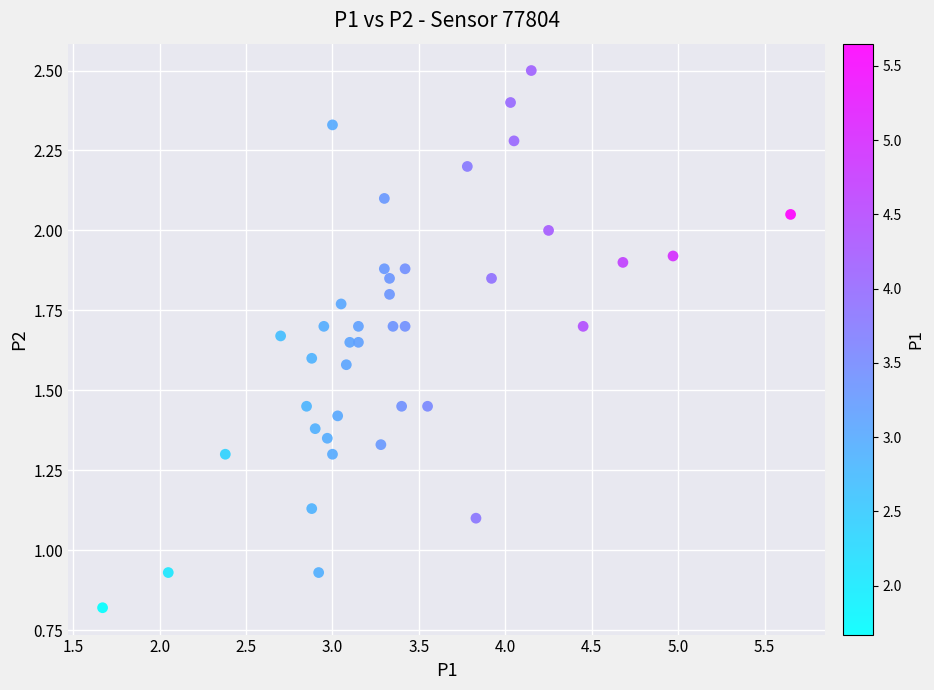

What is the range of X values (max minus min)?

4.0